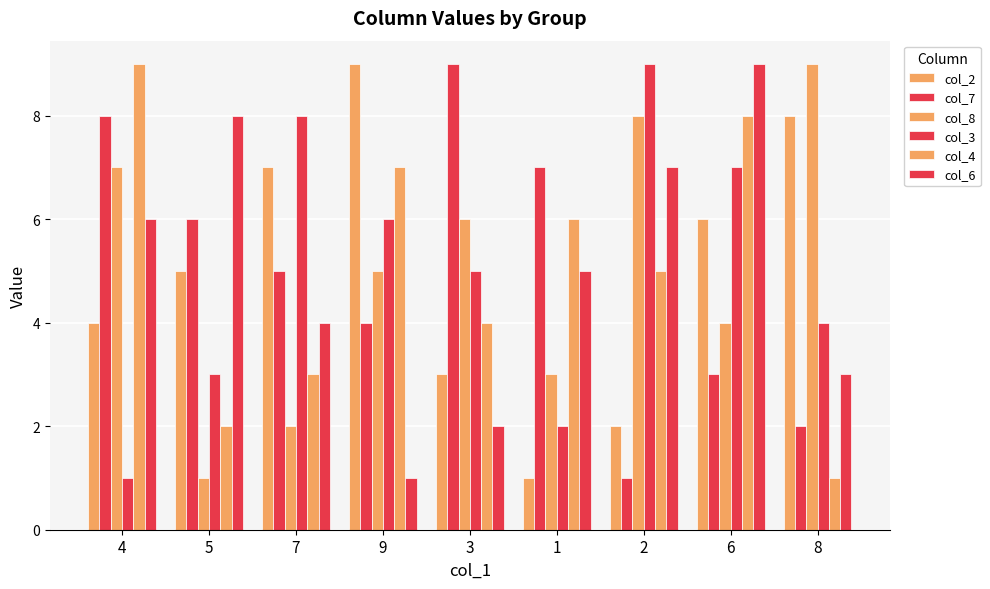

List the series in order of their peak value, lowest first.

col_2, col_7, col_8, col_3, col_4, col_6